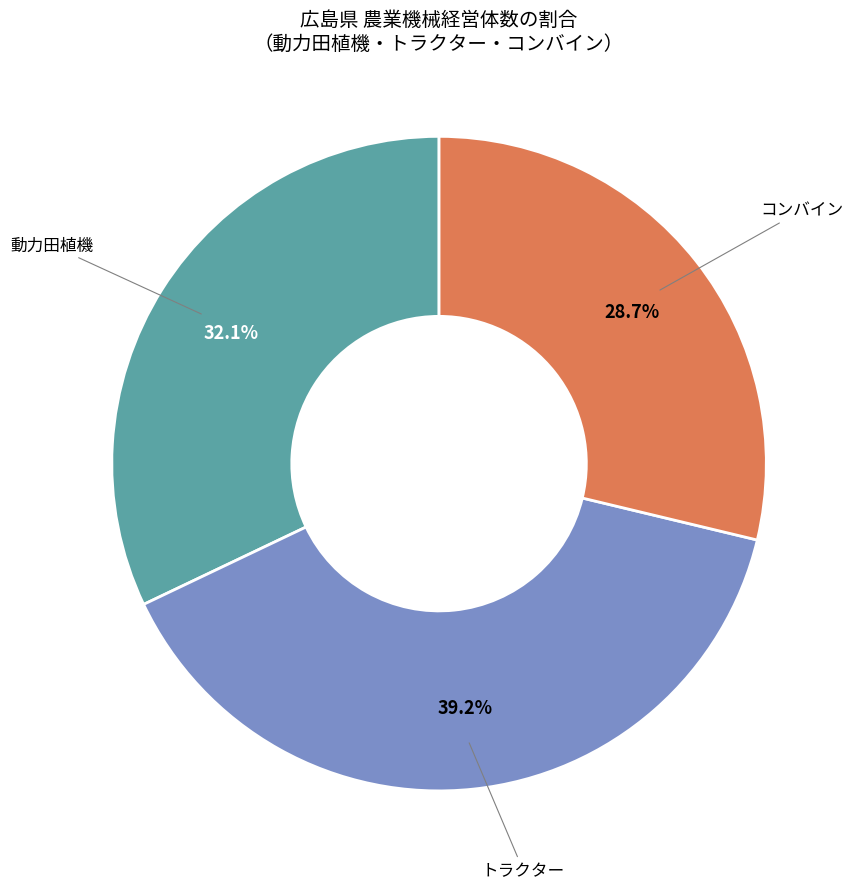

What is the total percentage of 動力田植機 and コンバイン?

60.8%